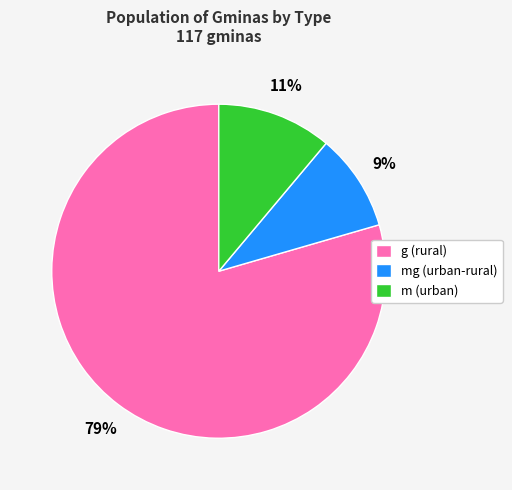

To the nearest percent, what is the combined percentage of m (urban) and g (rural)?

91%